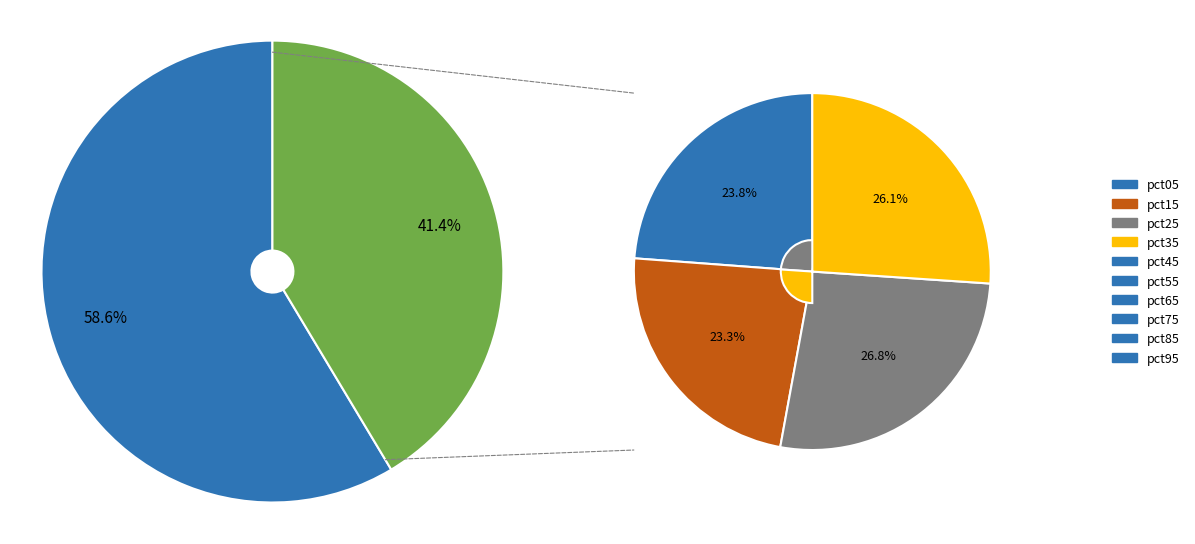

To the nearest percent, what is the difference between the pct45 and pct65 slice percentages?

1%